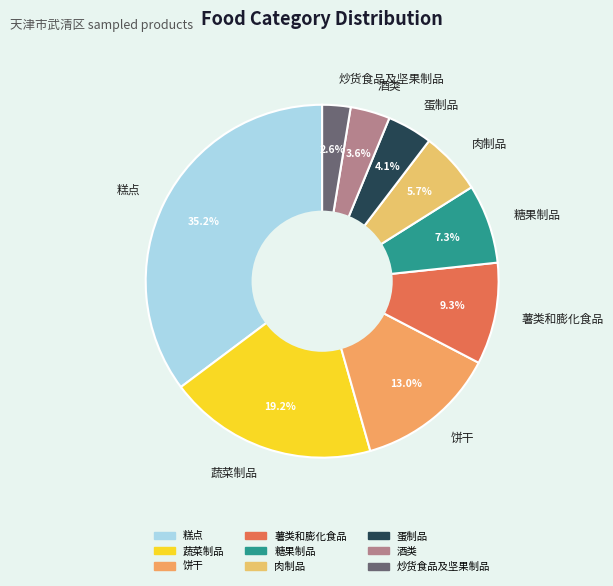

Which category has the biggest portion of the pie?

糕点